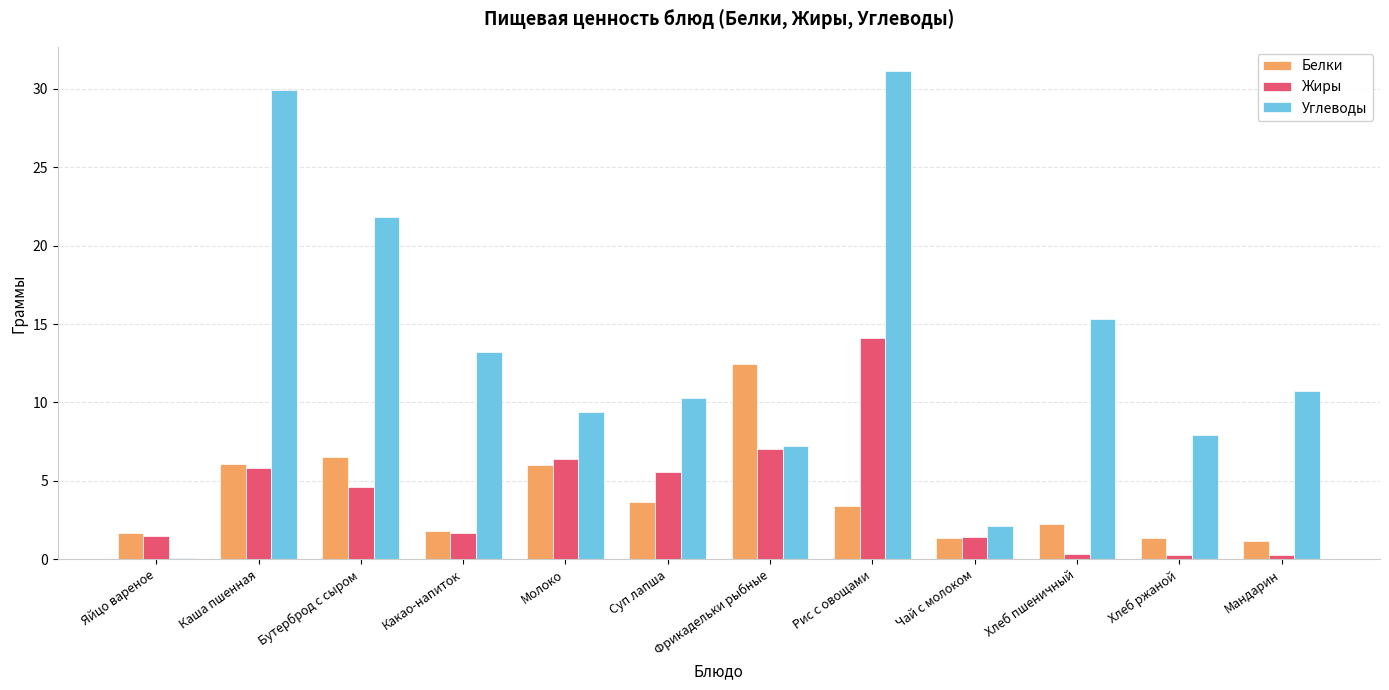

Read the Углеводы value at Молоко.

9.4